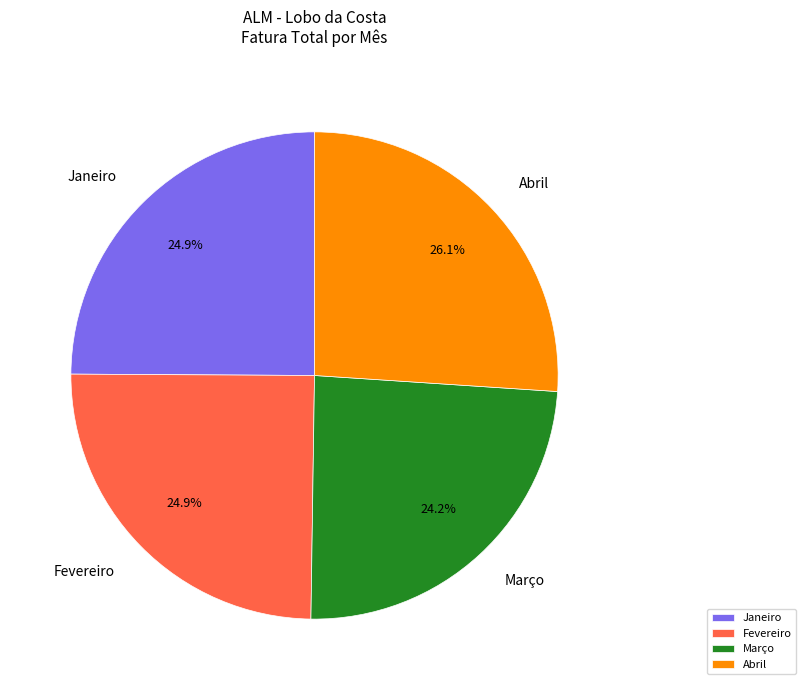

The Abril slice represents 12% of the pie. True or false?

False